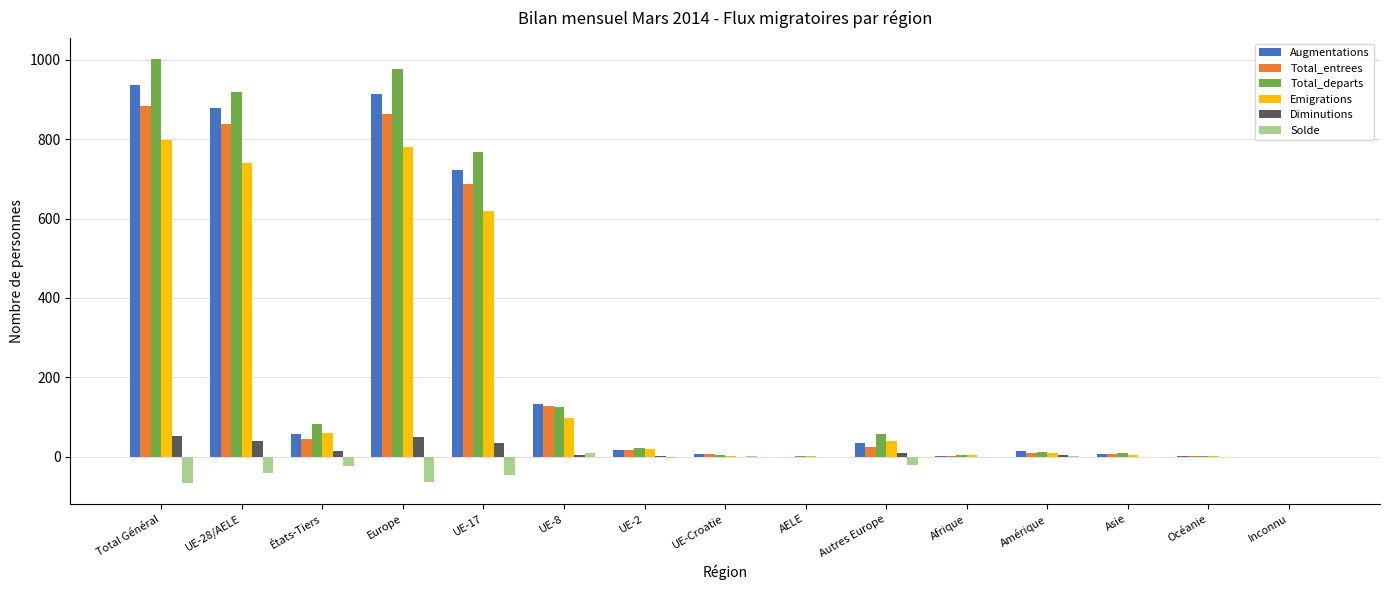

What is the sum of the Diminutions values at Autres Europe and Total Général?

63